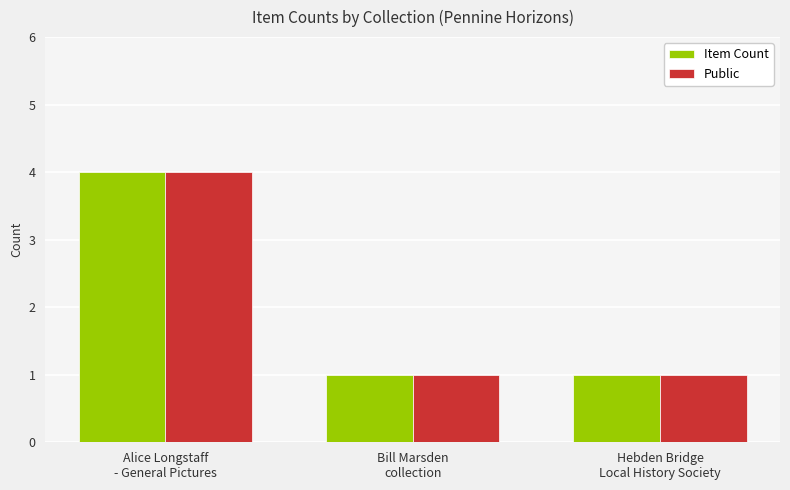

What is the difference between the Public values at Alice Longstaff
- General Pictures and Hebden Bridge
Local History Society?

3